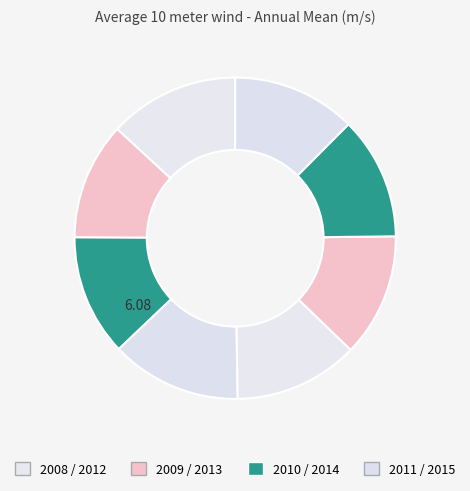

Is there any slice that represents more than half of the pie?

No